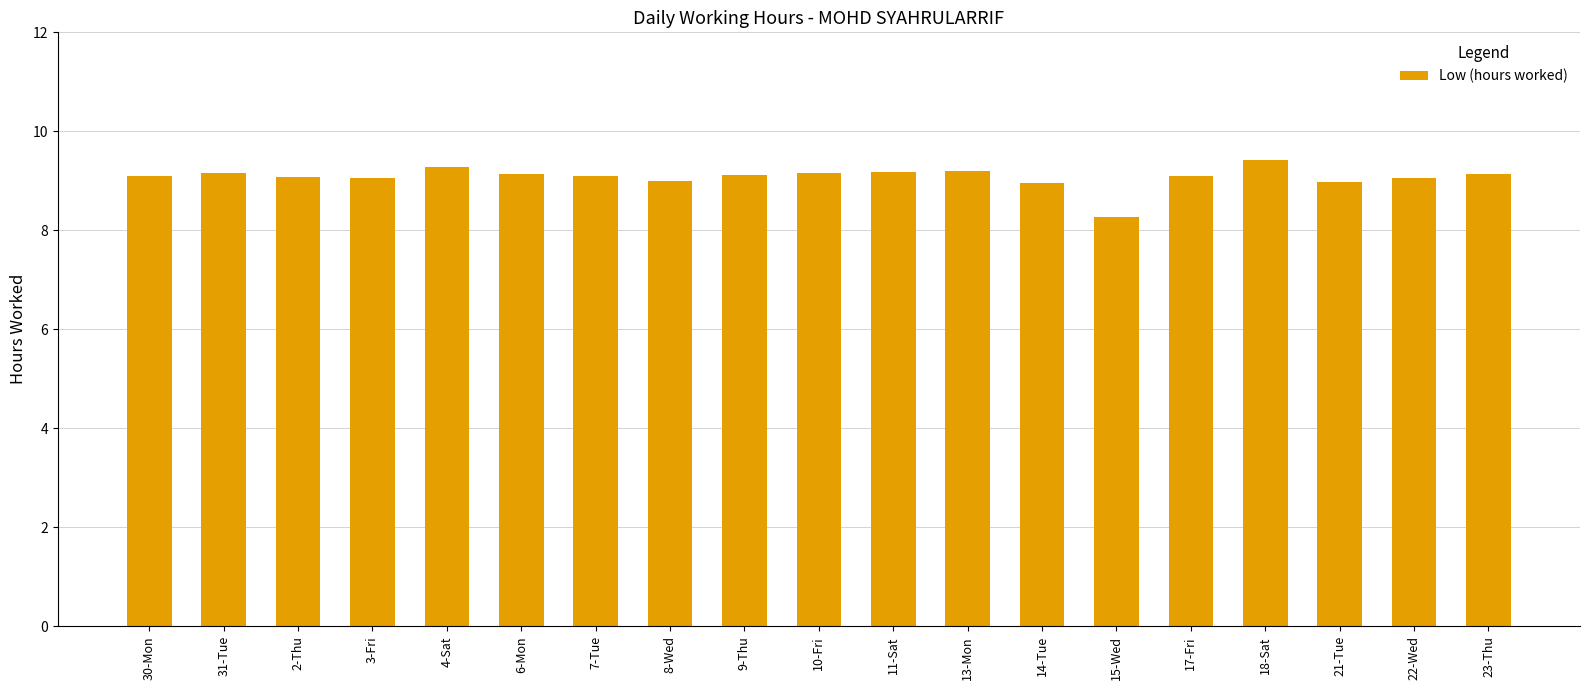

What is the value of the 15th bar from the left?

9.1